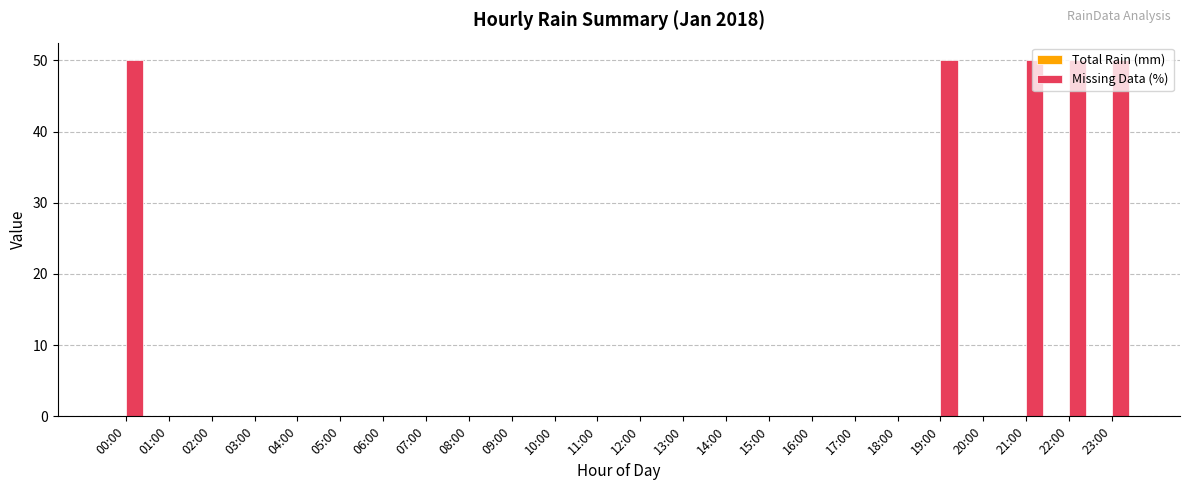

Between 02:00 and 00:00, which is larger?

00:00